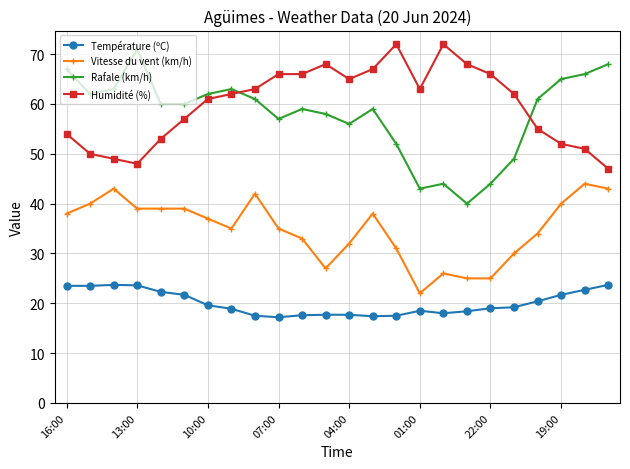

What is the average value of the Température (ºC) series?

20.0